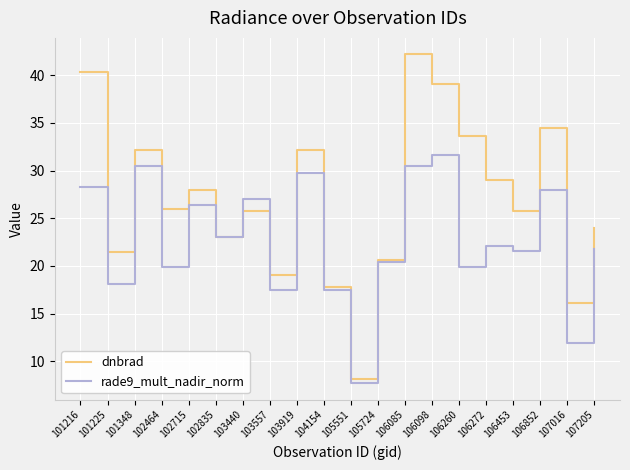

The value of rade9_mult_nadir_norm at 106085 is 30.5. True or false?

True